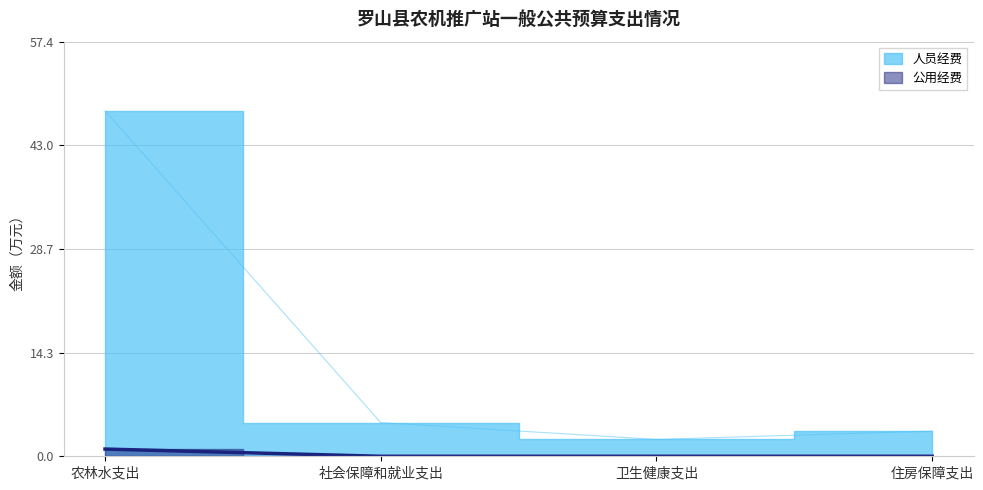

Count the number of categories in the chart.

4